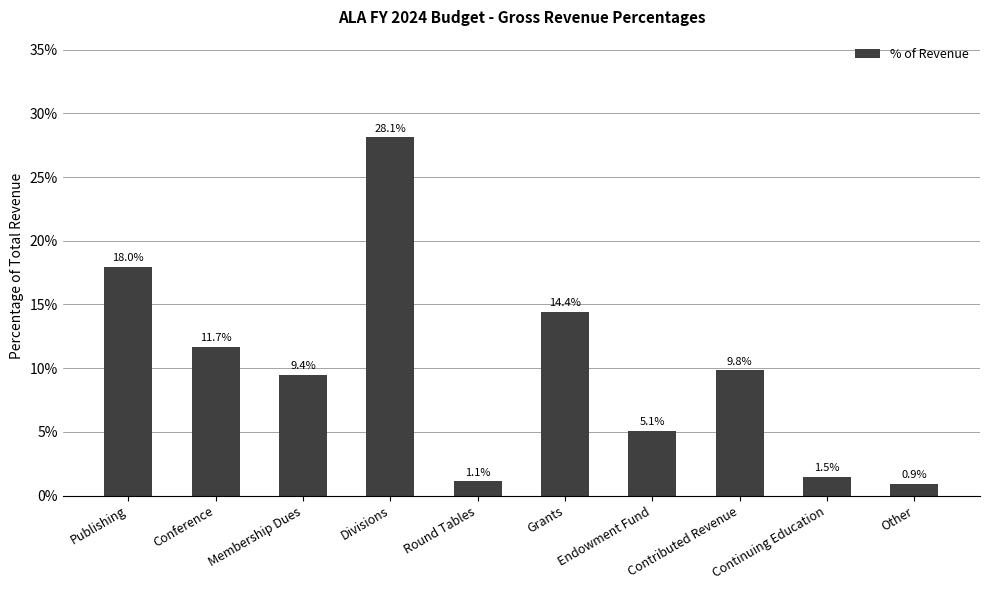

Which label corresponds to the largest value in the chart?

Divisions